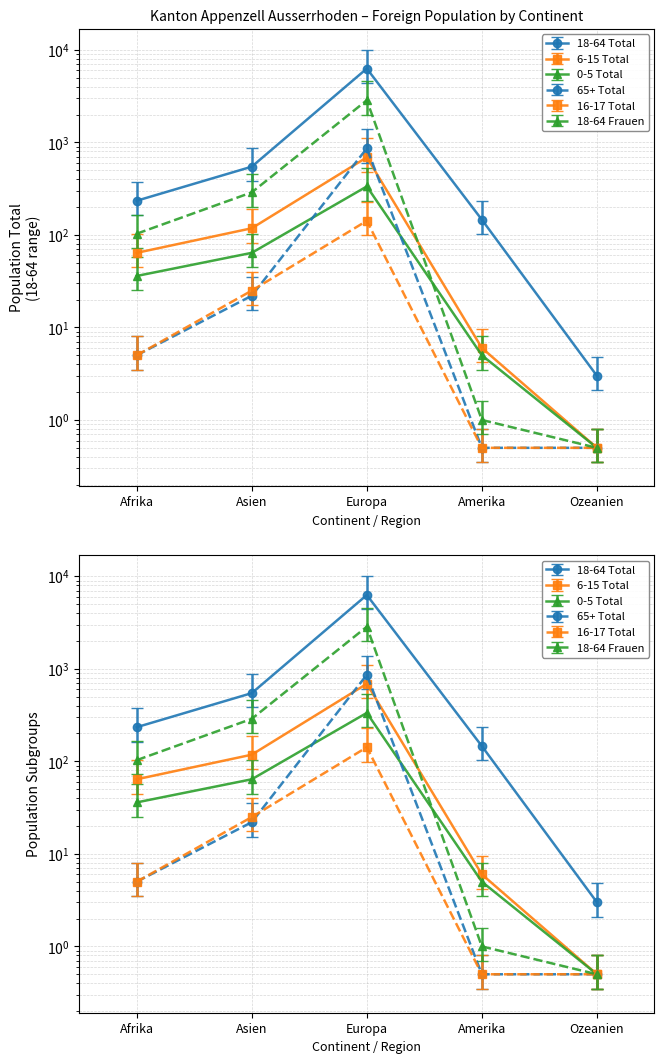

What is the difference between the 6-15 Total values at Amerika and Ozeanien?

5.5